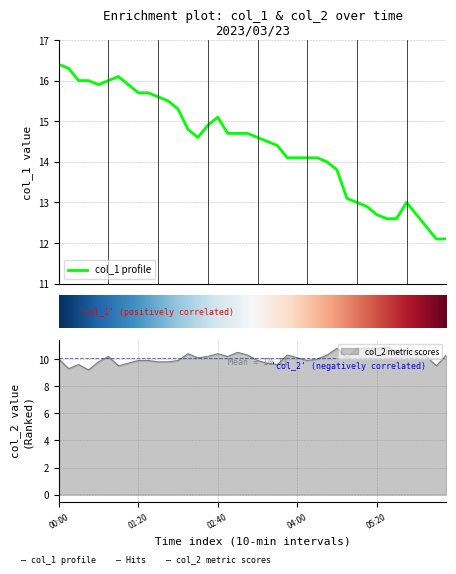

How many lines are shown in the chart?

2